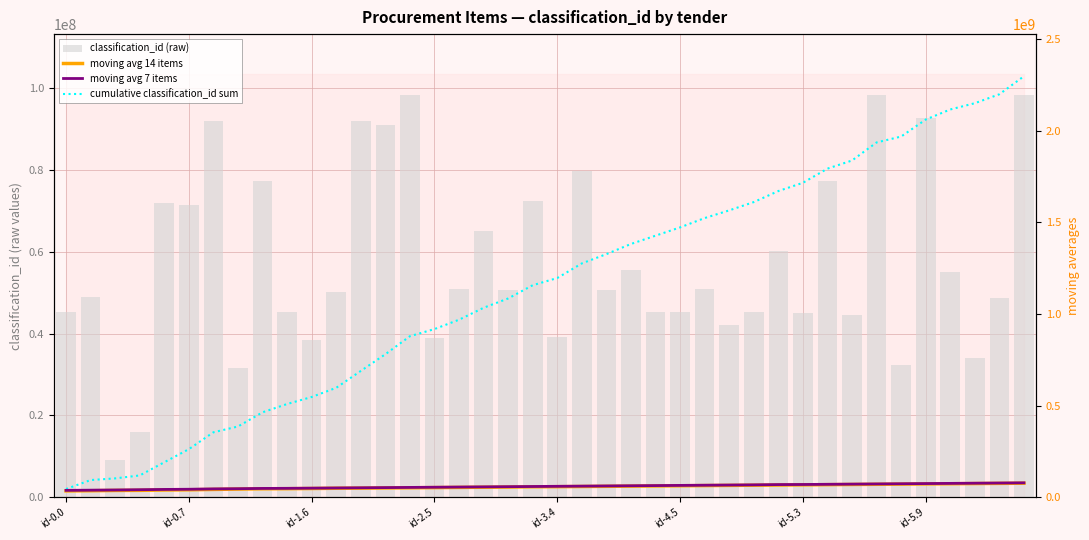

Rank the series by their maximum value, from highest to lowest.

cumulative classification_id sum, classification_id (raw), moving avg 7 items, moving avg 14 items